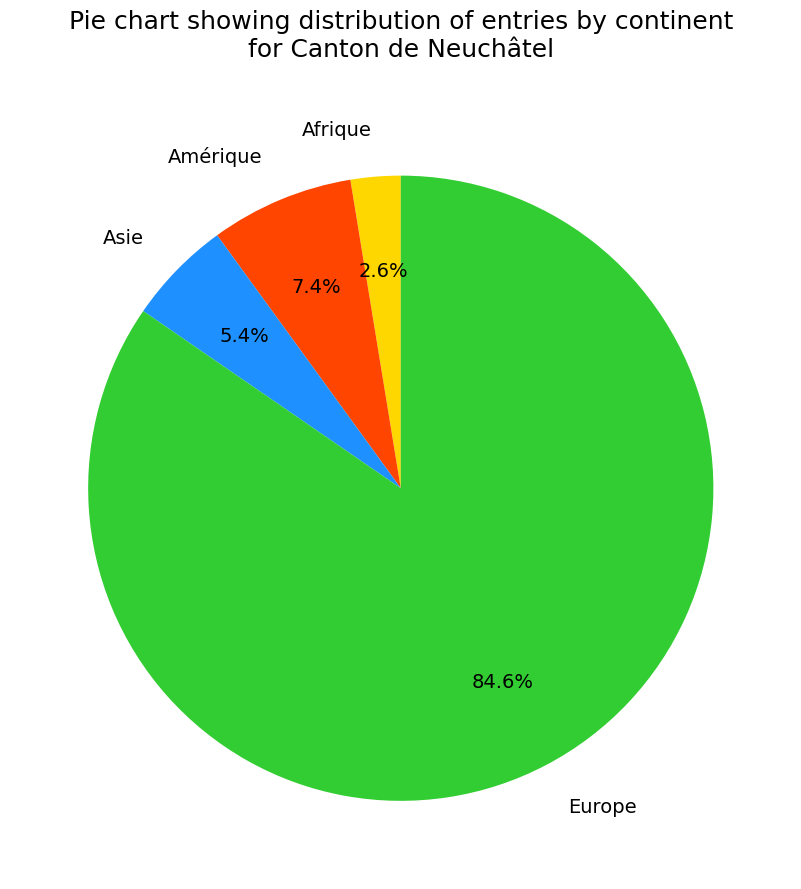

Is there a majority slice in this chart?

Yes